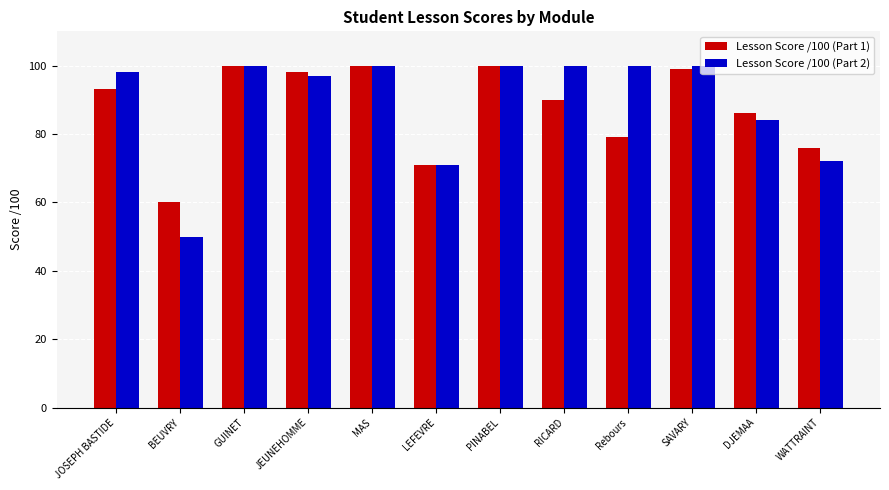

Is it true that Lesson Score /100 (Part 1) equals 100 at PINABEL?

True